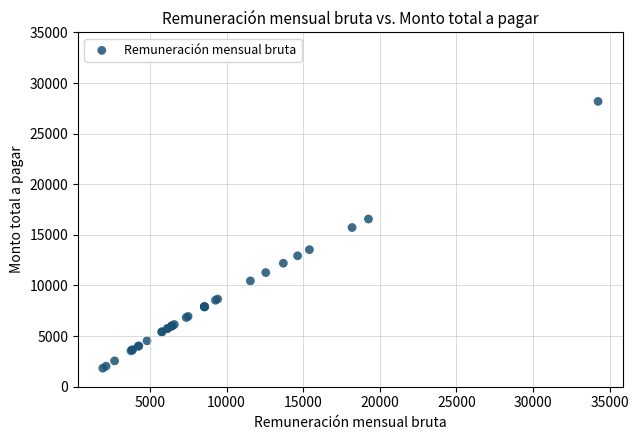

What Y value in the scatter plot is closest to 15007?

15726.7